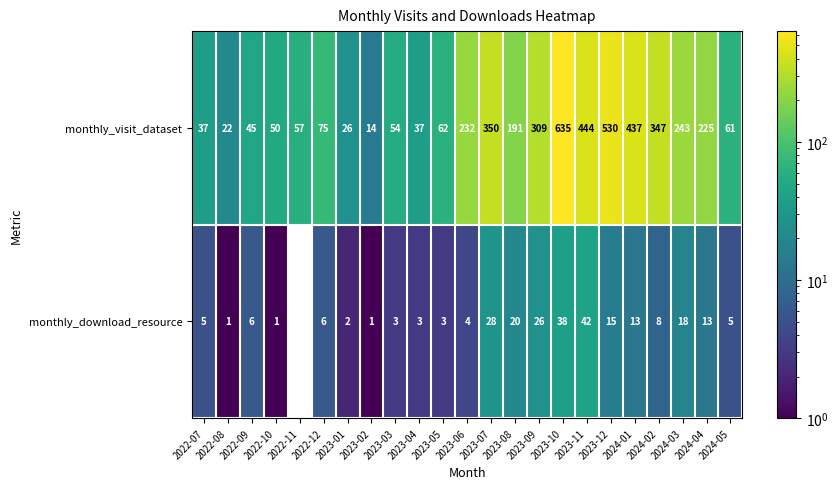

The value of monthly_download_resource at 2022-07 is 1.3. True or false?

False